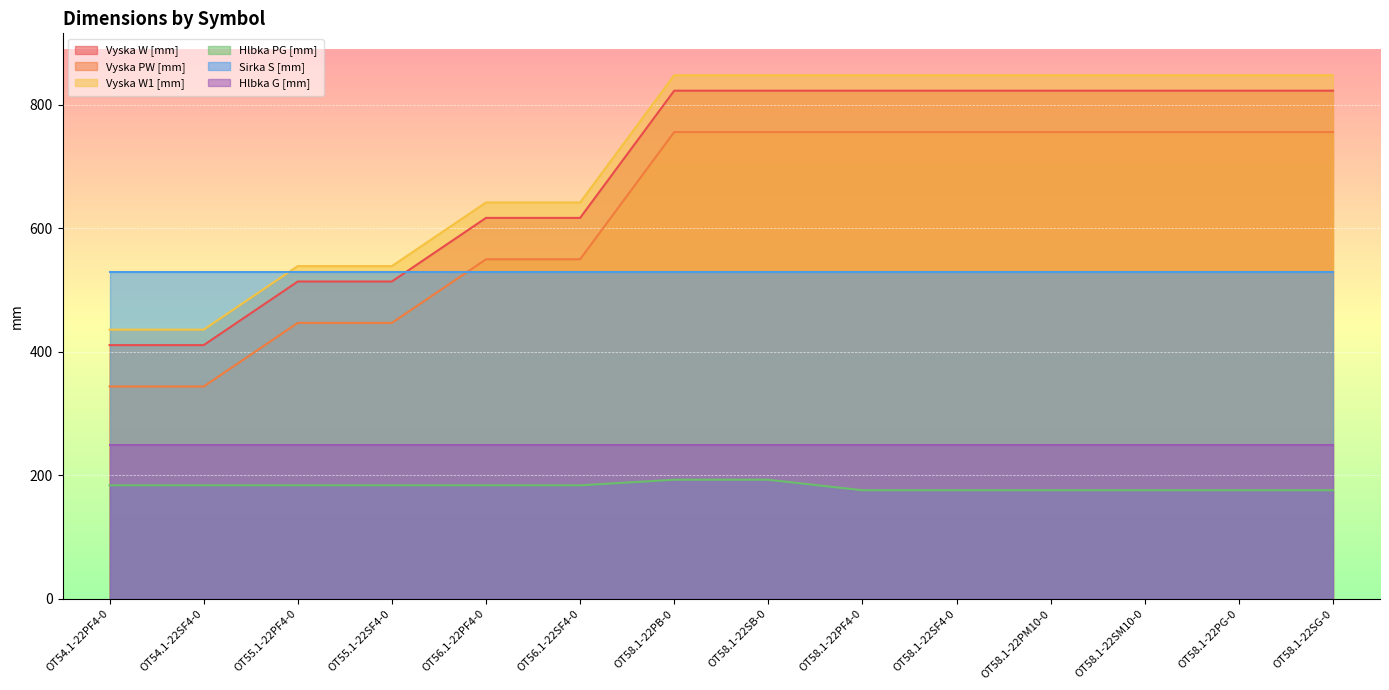

What is the highest value of the Vyska PW [mm] series?

756